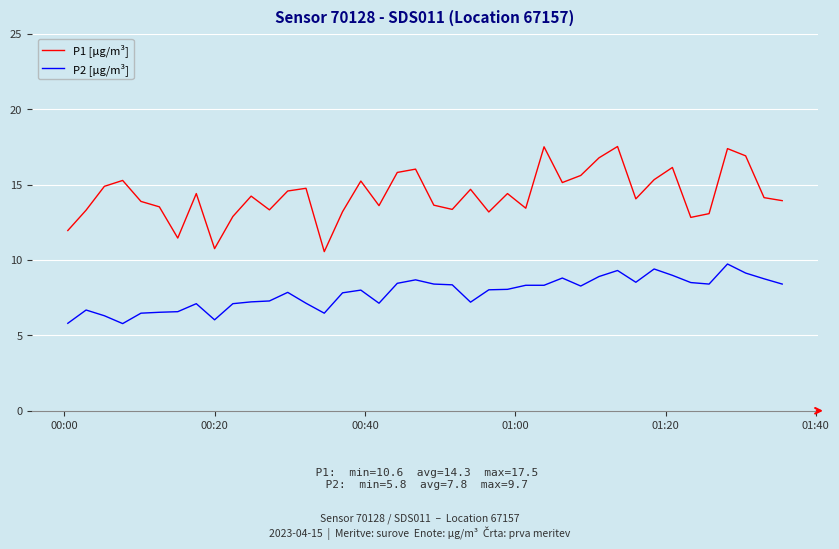

Which series has the largest total across all categories?

P1 [µg/m³]